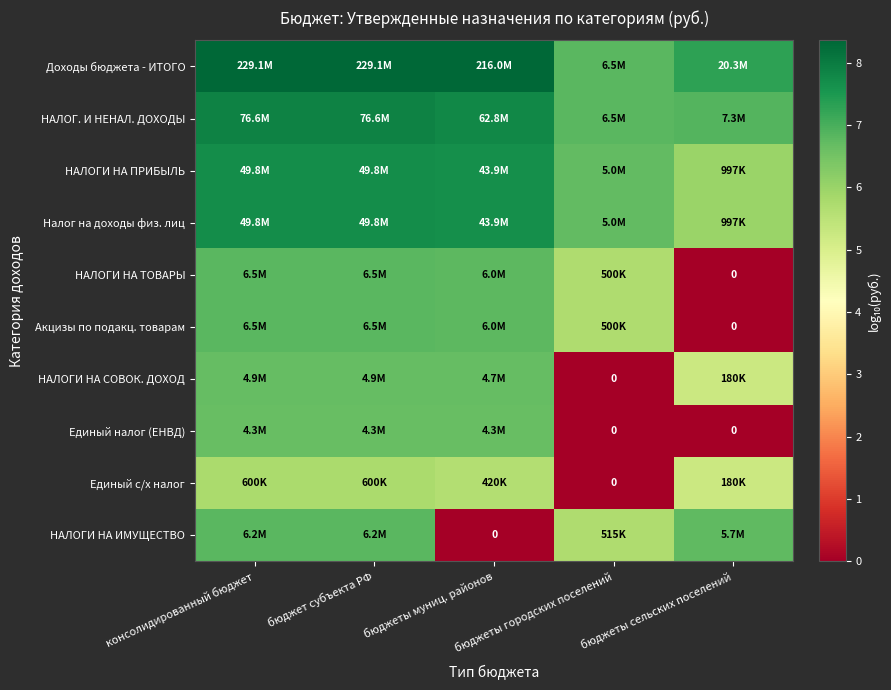

How many values in the НАЛОГИ НА СОВОК. ДОХОД series exceed 6?

3